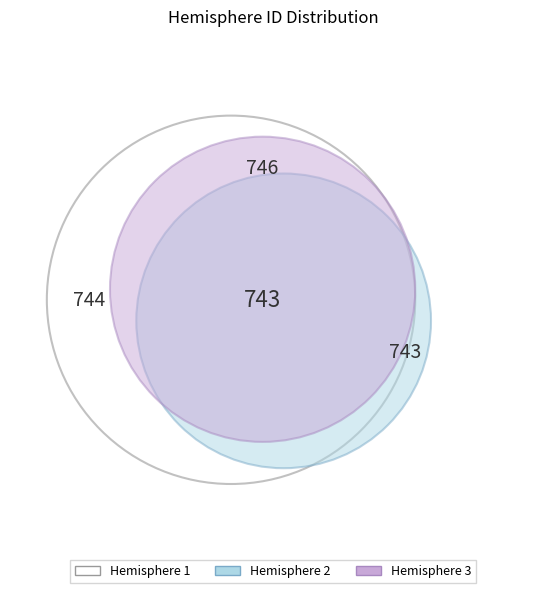

Is 1 the majority of the pie?

No